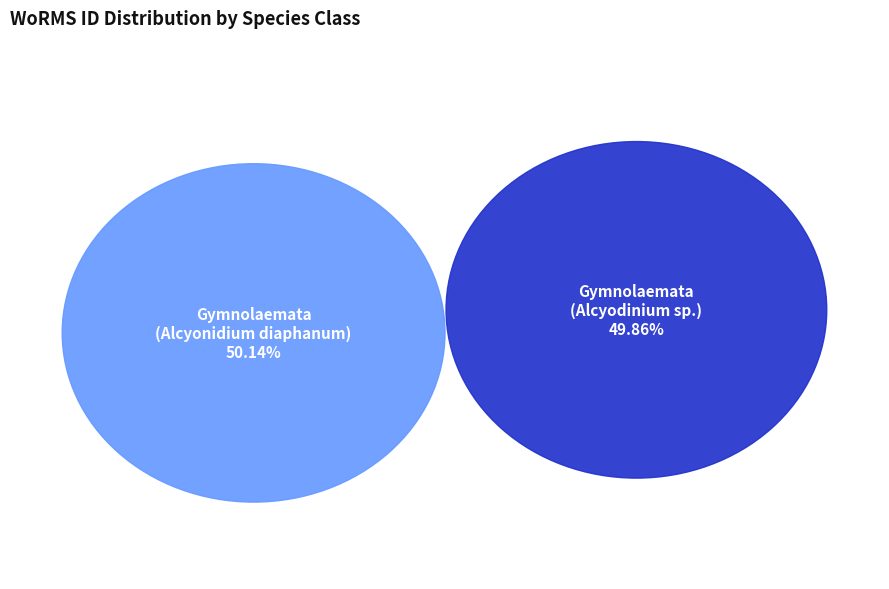

Is it true that Gymnolaemata (Alcyonidium diaphanum) is 50% of the pie?

True